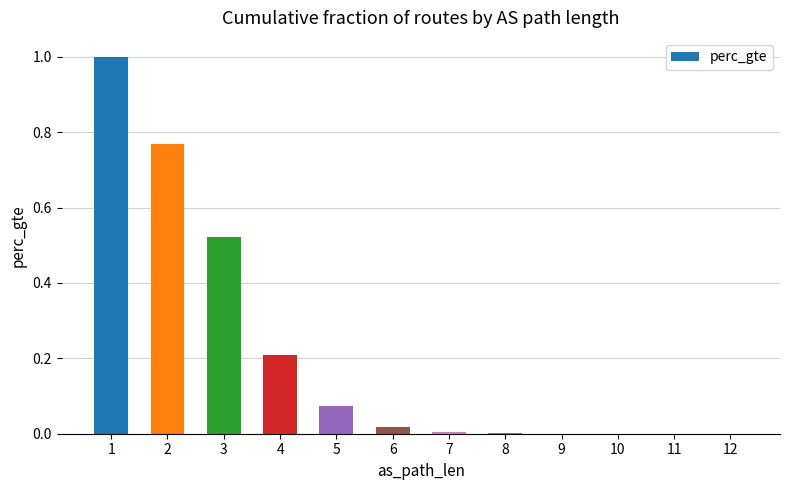

Count the number of categories in the chart.

12